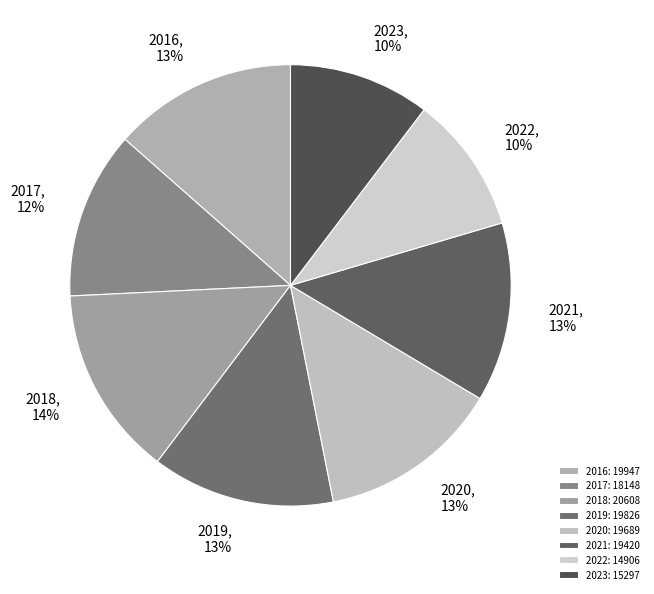

True or false: 2016 accounts for 13% of the total.

True